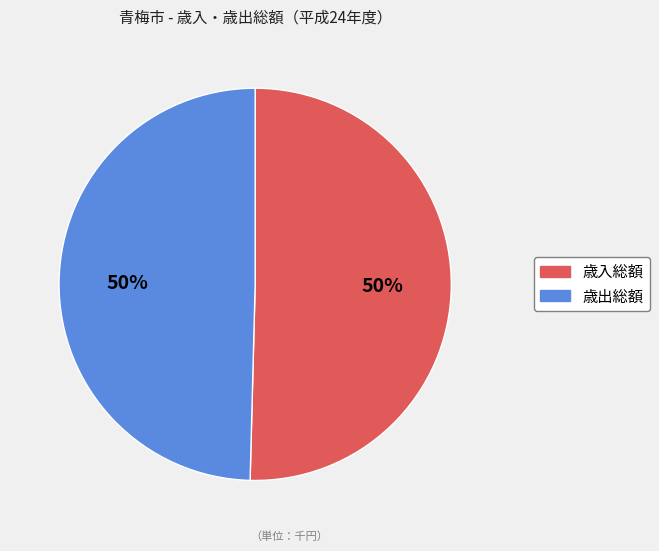

What is the ratio of the value at 歳入総額 to the value at 歳出総額?

1.0